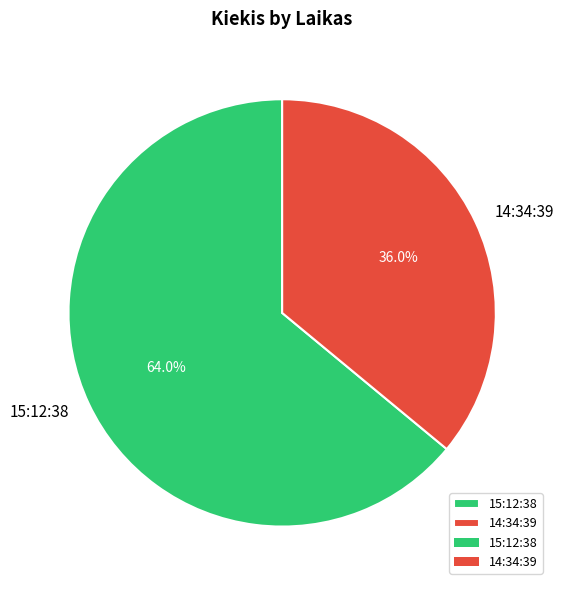

Which slice is the smallest?

14:34:39